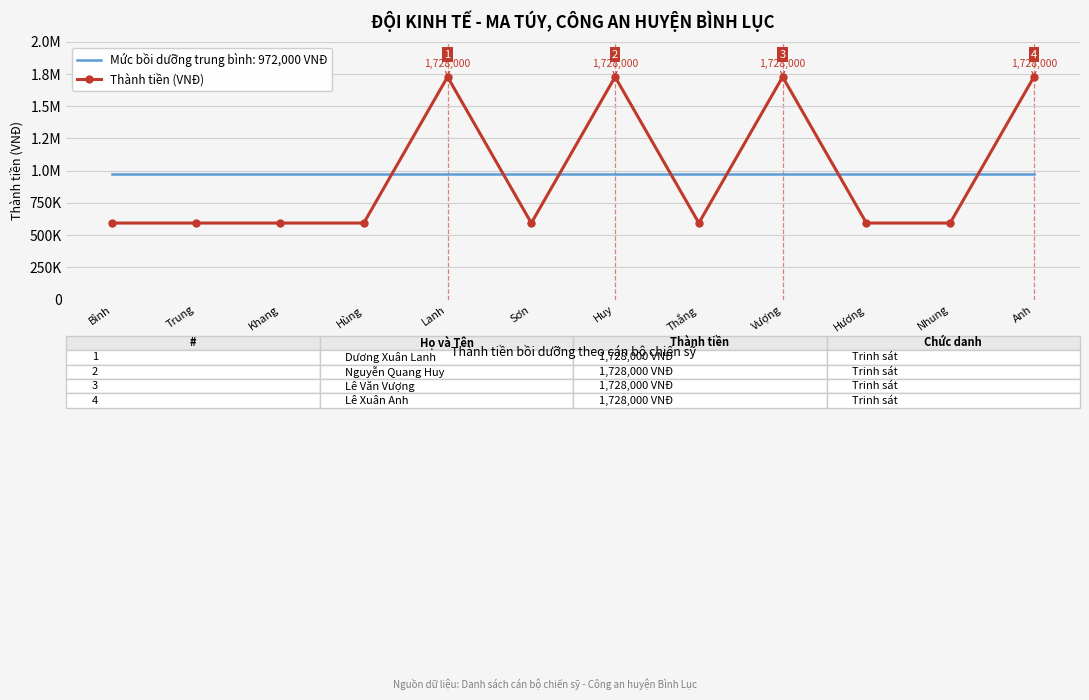

Reading left to right, what are all the values shown in this chart?

594000	594000	594000	594000	1728000	594000	1728000	594000	1728000	594000	594000	1728000